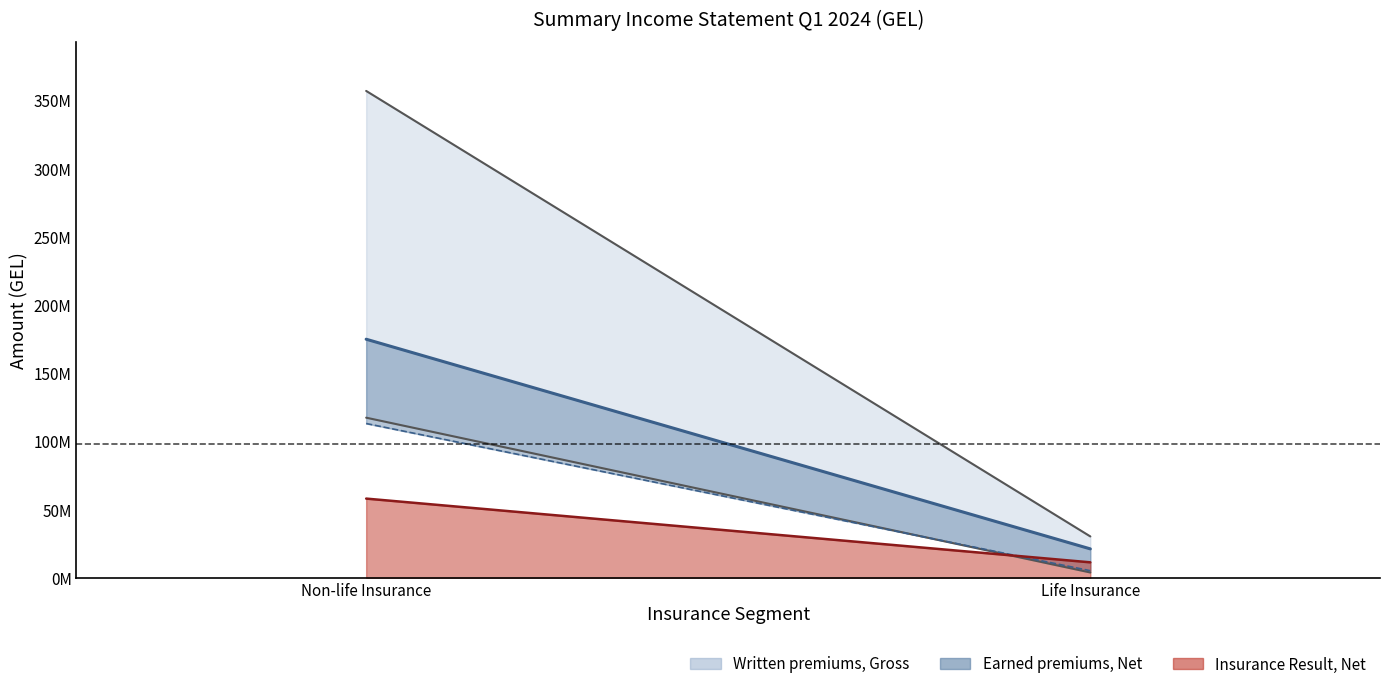

Which series has the largest total across all categories?

Written premiums, Gross